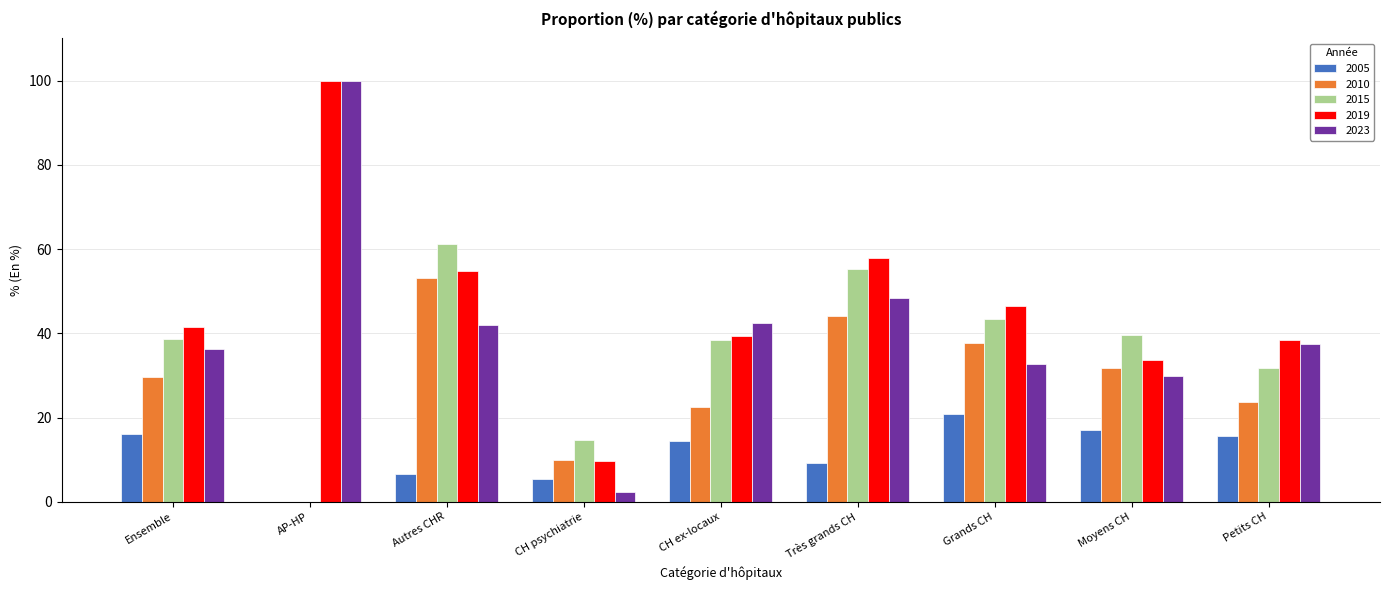

Where does the 2023 series first go above 37?

AP-HP